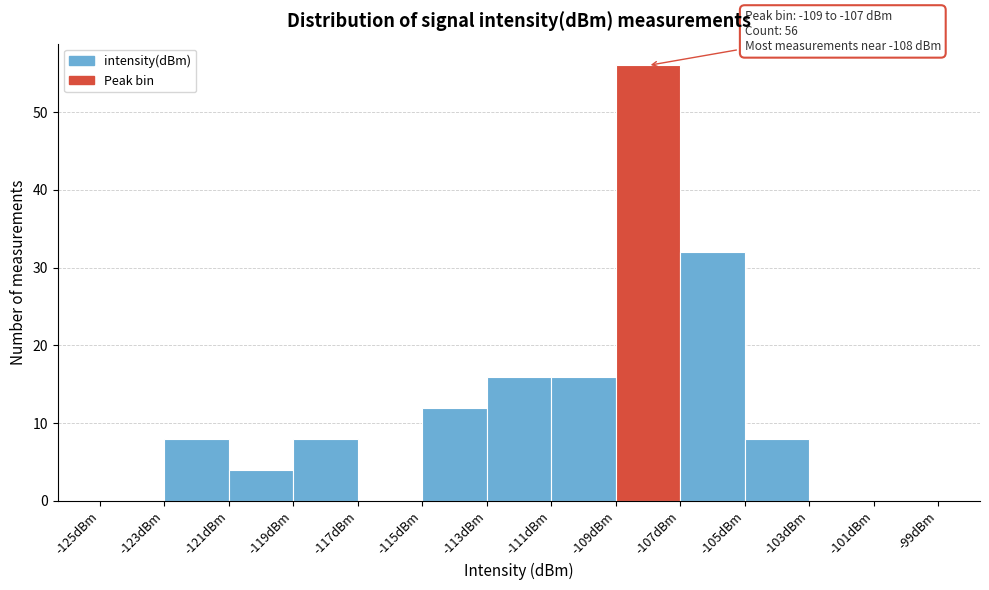

Over which range of the x-axis is the bar tallest?

-109 to -107